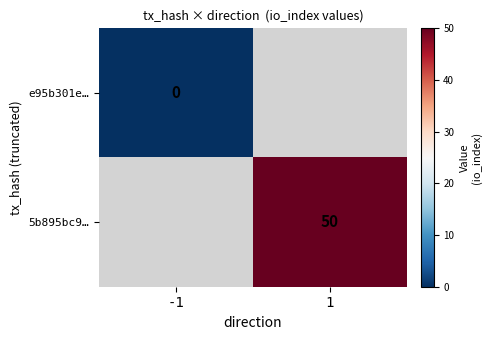

The value of 5b895bc9… at 1 is 50. True or false?

True